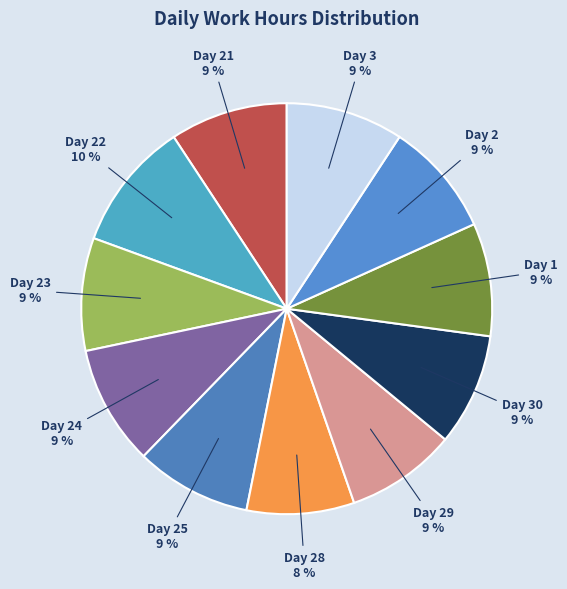

Is there a majority slice in this chart?

No